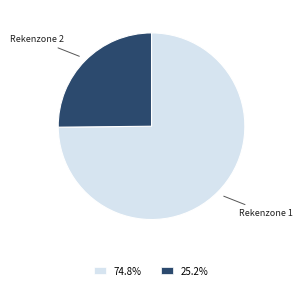

Which category has the biggest portion of the pie?

Rekenzone 1